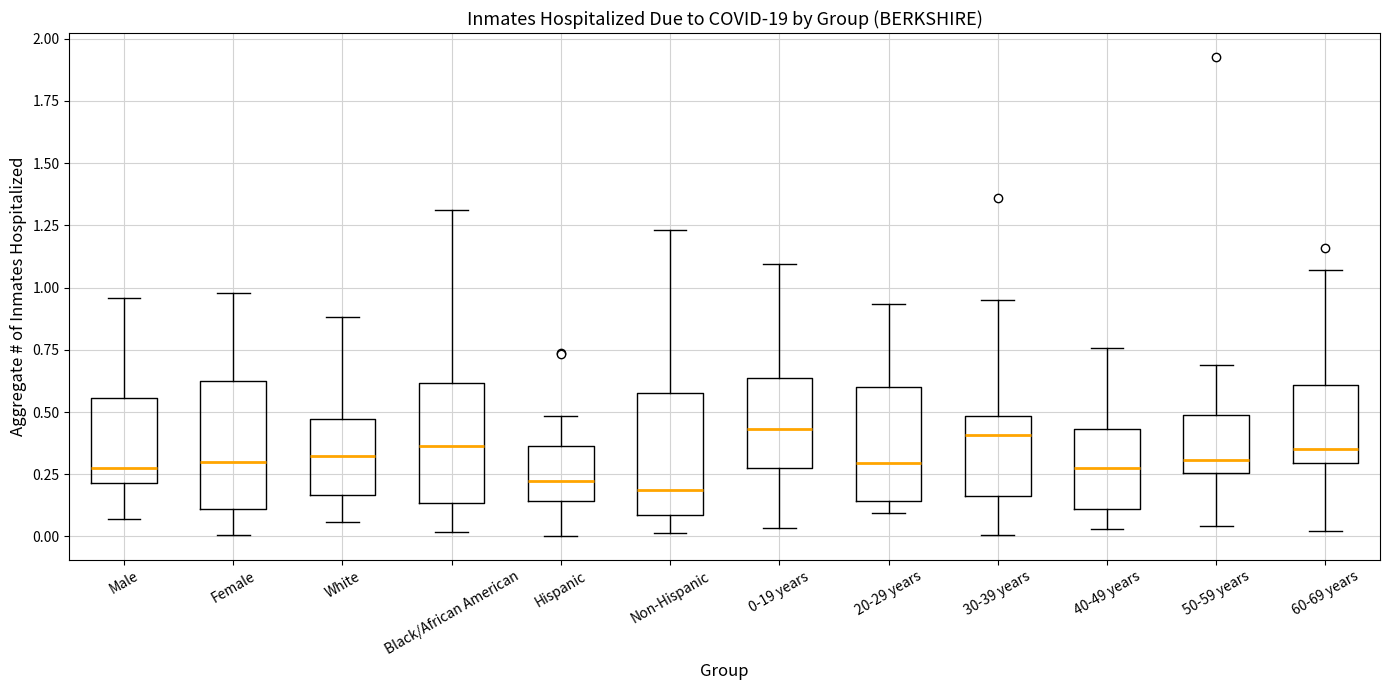

Reading left to right, transcribe this box plot: for each box, give where its median line is, the range the box spans, and where its two whiskers end, as read against the y-axis. The values are not printed on the chart, so give them approximately, as read against the axis.

Male: median 0.30, box 0.20 to 0.55, whiskers 0.05 to 0.95
Female: median 0.30, box 0.10 to 0.60, whiskers 0.00 to 1.00
White: median 0.30, box 0.15 to 0.45, whiskers 0.05 to 0.90
Black/African American: median 0.35, box 0.15 to 0.60, whiskers 0.00 to 1.30
Hispanic: median 0.20, box 0.15 to 0.35, whiskers 0.00 to 0.50
Non-Hispanic: median 0.20, box 0.10 to 0.55, whiskers 0.00 to 1.25
0-19 years: median 0.45, box 0.30 to 0.65, whiskers 0.05 to 1.10
20-29 years: median 0.30, box 0.15 to 0.60, whiskers 0.10 to 0.95
30-39 years: median 0.40, box 0.15 to 0.50, whiskers 0.00 to 0.95
40-49 years: median 0.30, box 0.10 to 0.45, whiskers 0.05 to 0.75
50-59 years: median 0.30, box 0.25 to 0.50, whiskers 0.05 to 0.70
60-69 years: median 0.35, box 0.30 to 0.60, whiskers 0.00 to 1.05